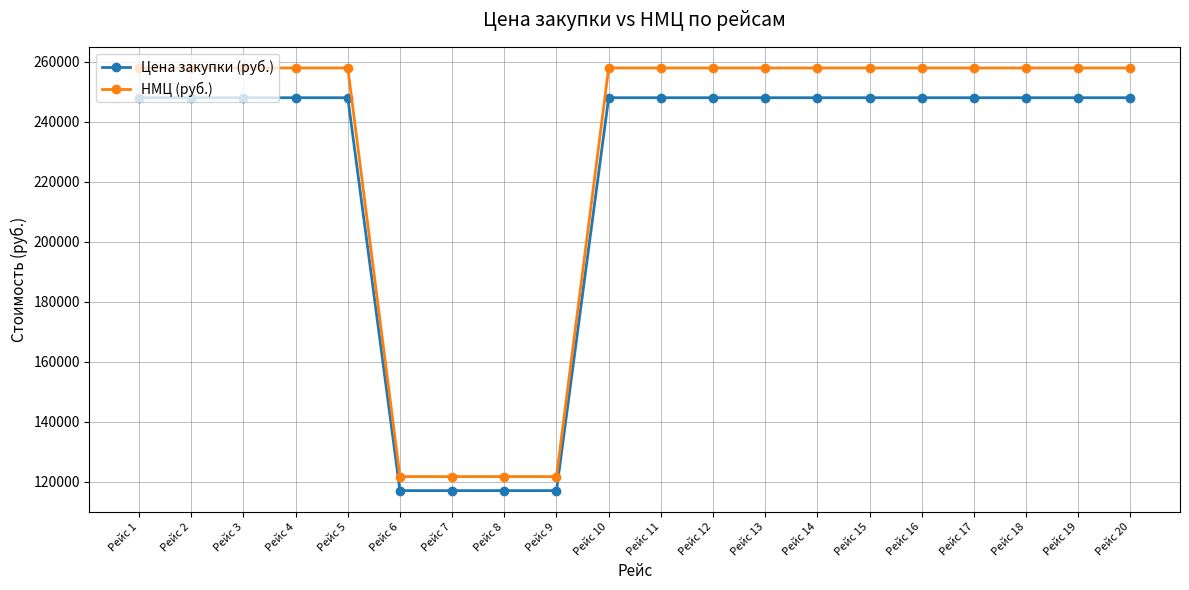

List the series in order of their overall mean, highest first.

НМЦ (руб.), Цена закупки (руб.)